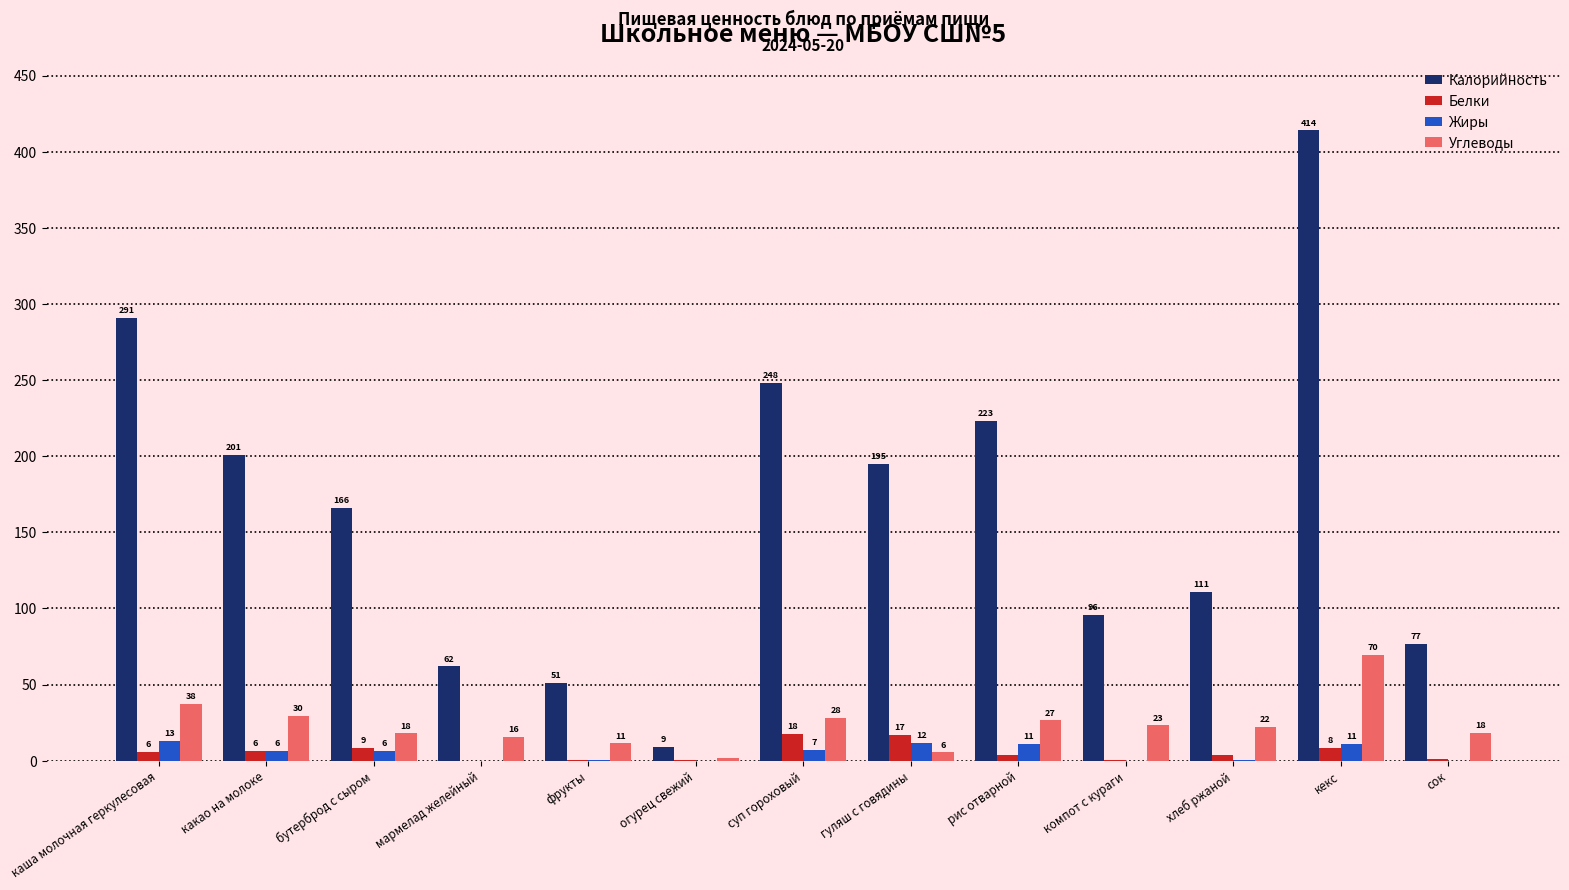

Which category has the highest value in the Калорийность series?

кекс